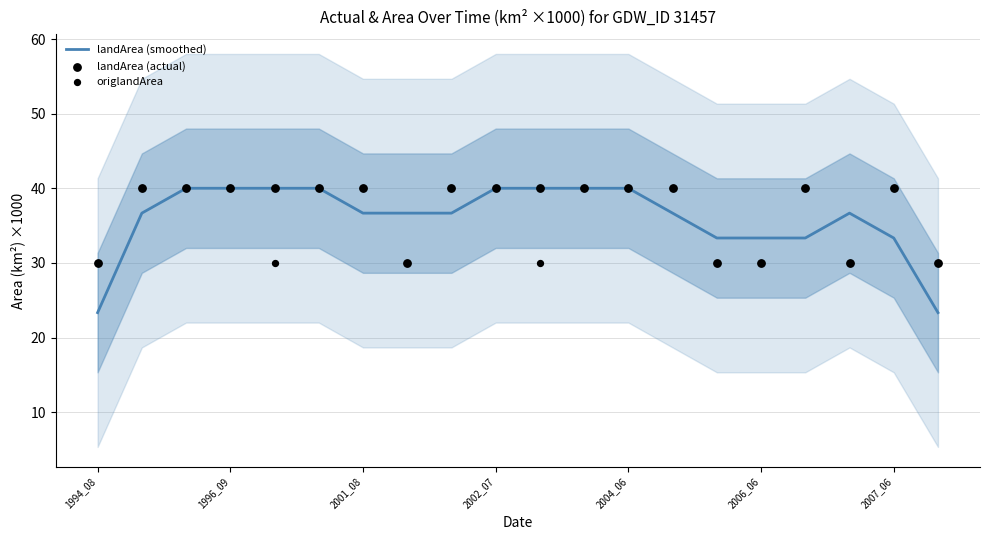

What is the maximum value for landArea (smoothed)?

40.0